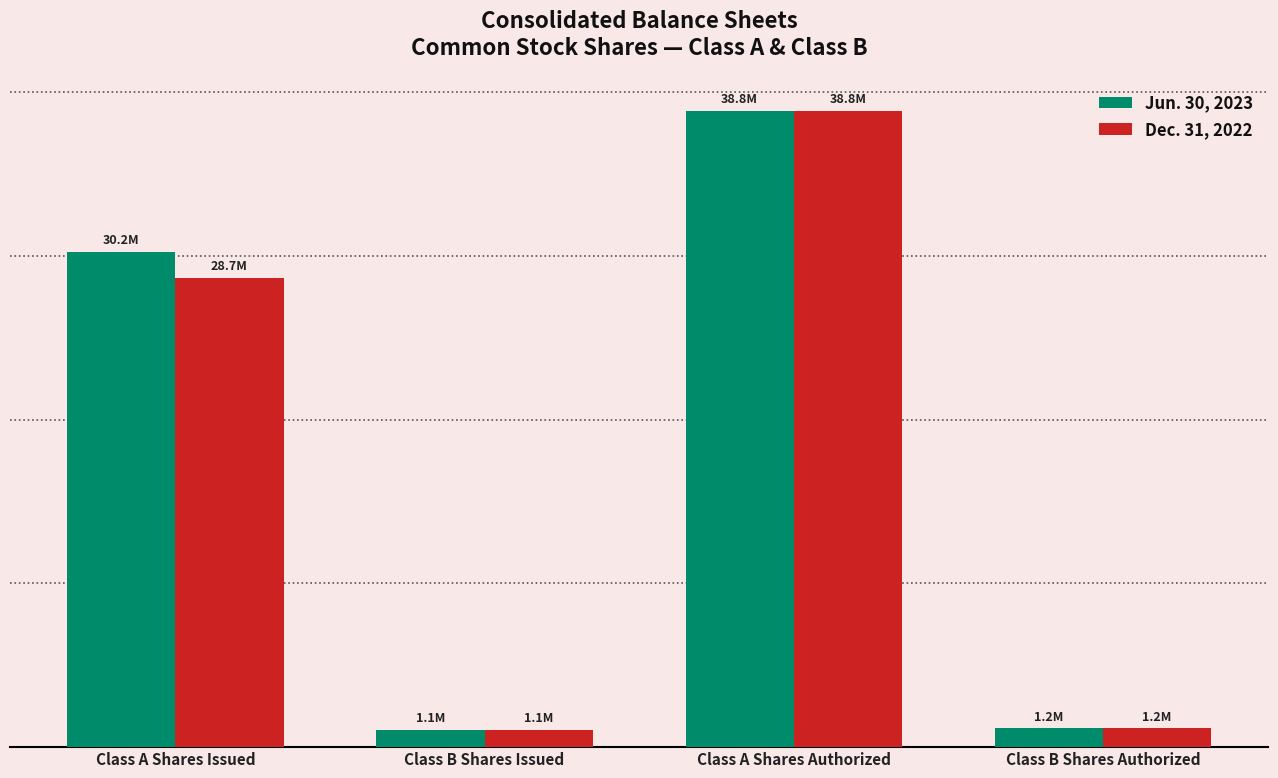

Does the chart contain stacked bars?

No